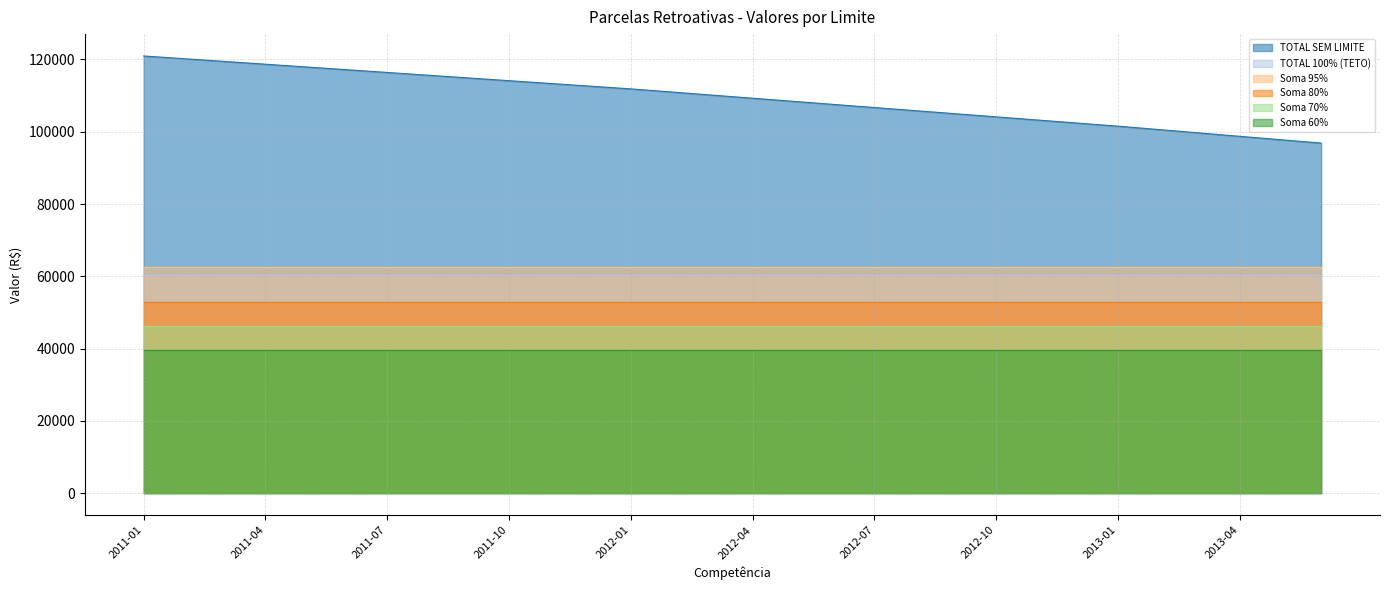

What are all the series names shown in the legend?

TOTAL SEM LIMITE, TOTAL 100% (TETO), Soma 95%, Soma 80%, Soma 70%, Soma 60%